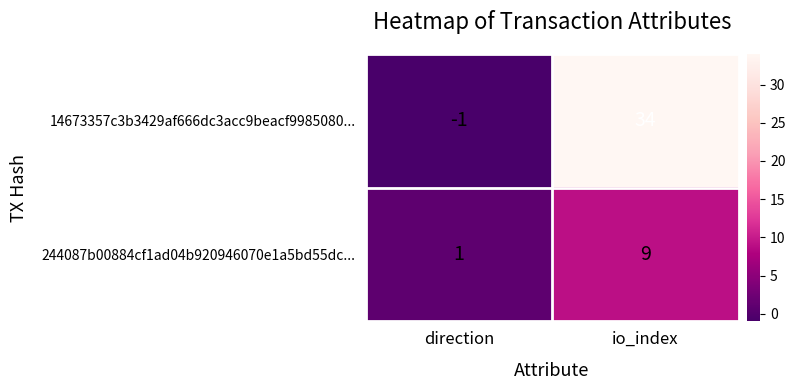

How many series are shown in this chart?

2